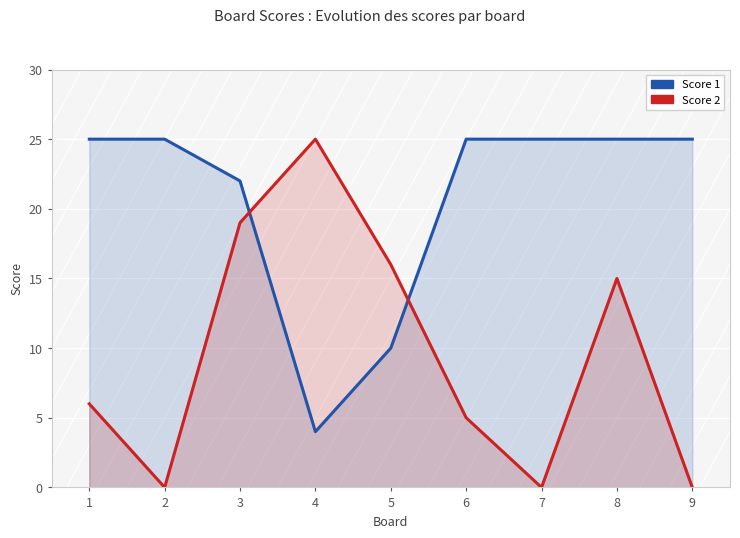

What is the sum of the Score 2 values at 5 and 6?

21